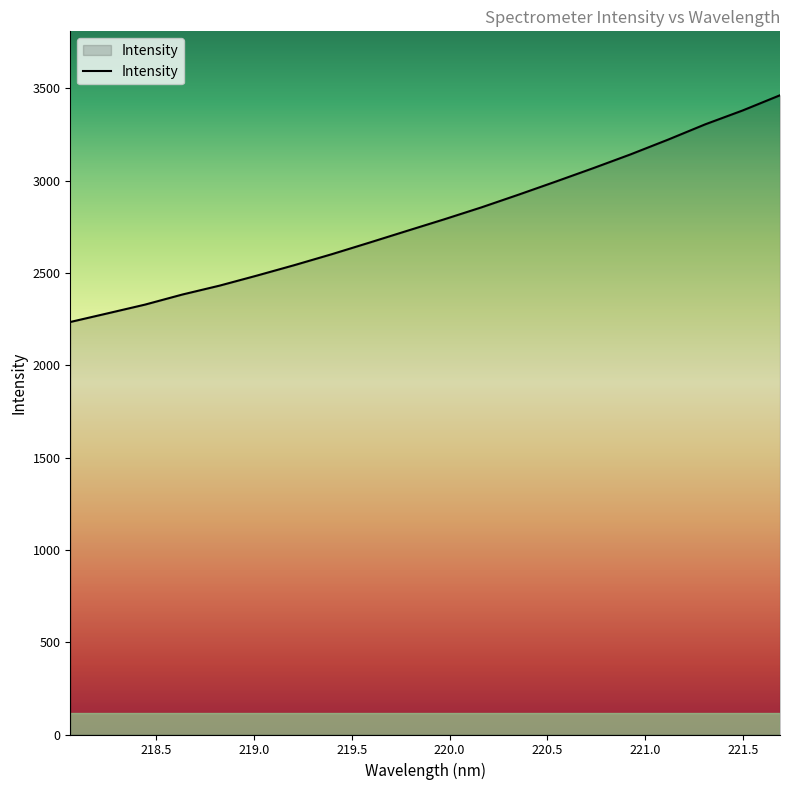

How many lines are shown in the chart?

1